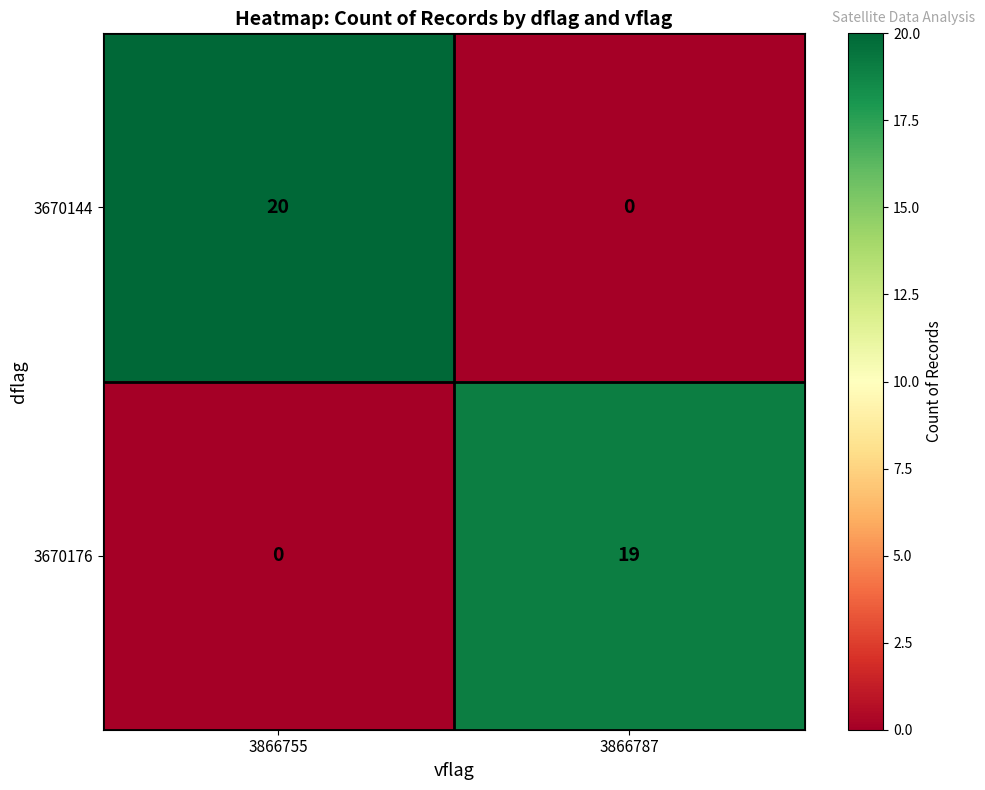

Reading left to right, what are all the values shown in this chart?

3670144: 20	0
3670176: 0	19